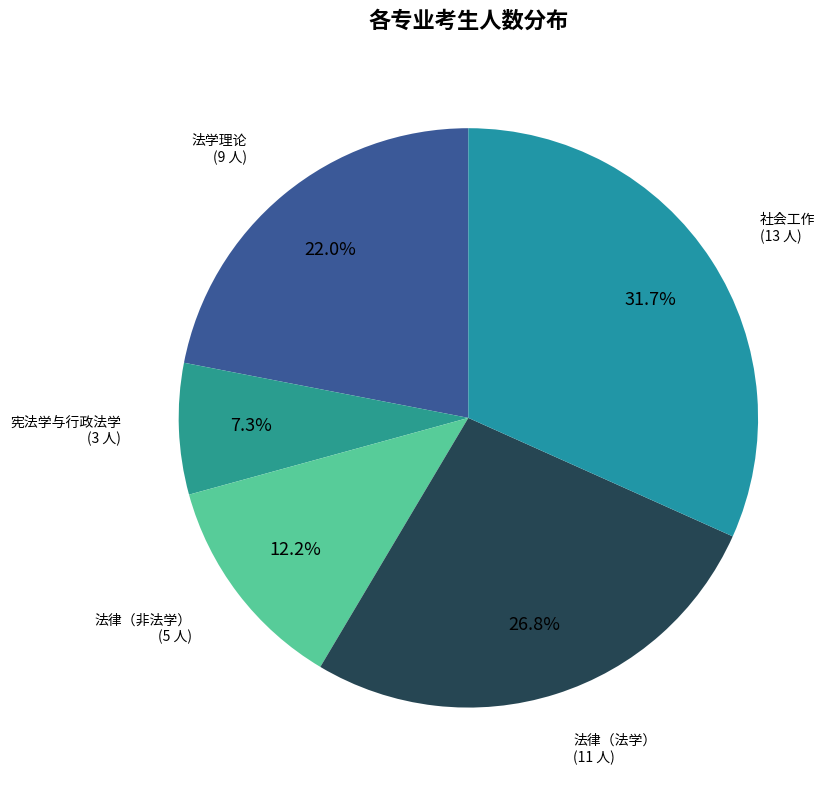

How many slices are in this pie chart?

5